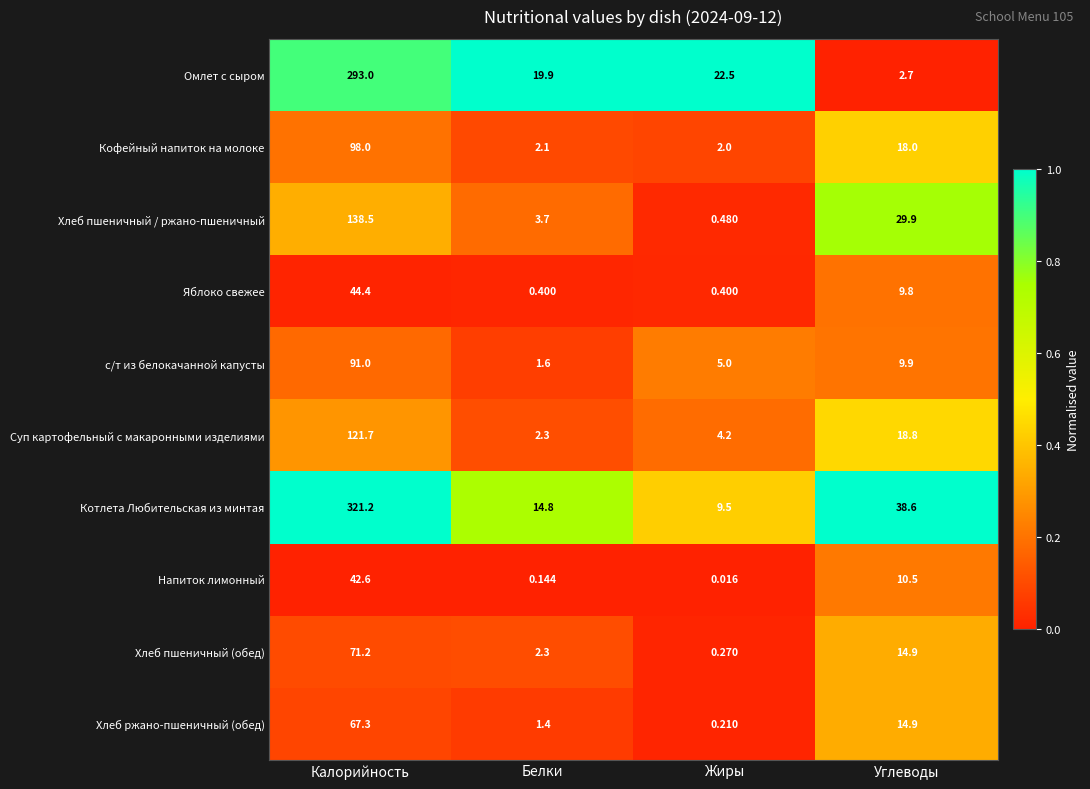

Which series has the largest total across all categories?

Котлета Любительская из минтая